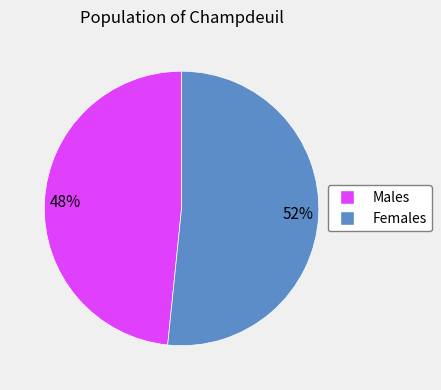

Is there any slice that represents more than half of the pie?

Yes